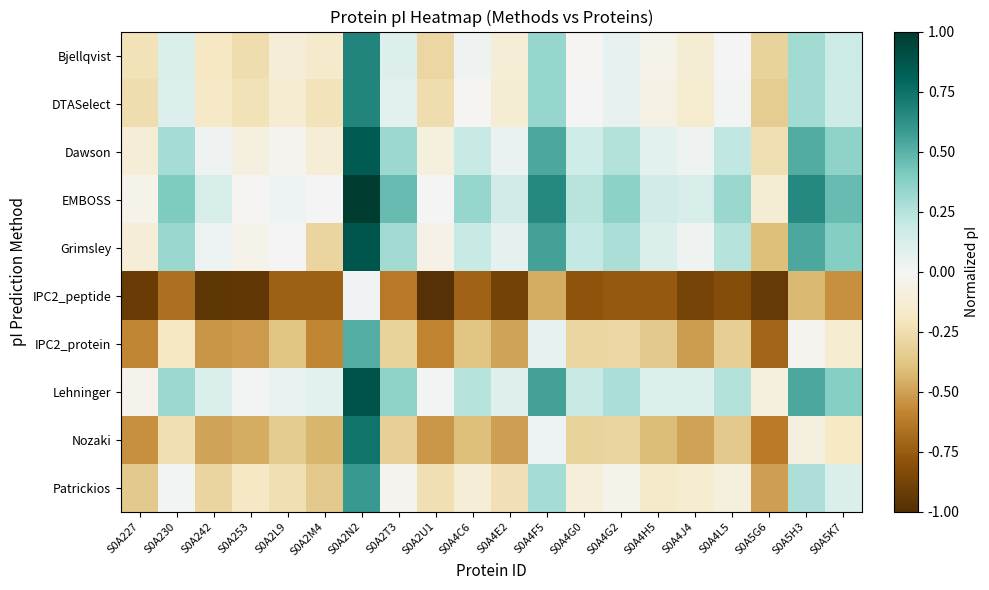

At how many categories does at least one series exceed 0?

18